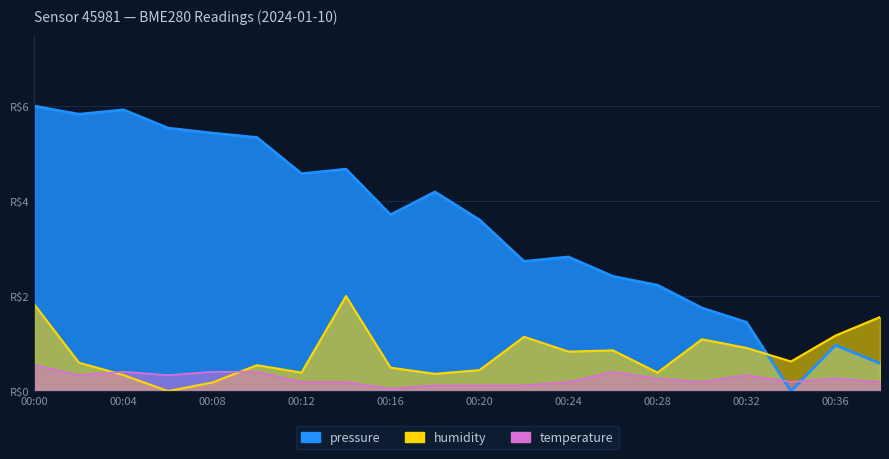

What is the lowest value of the temperature series?

0.1